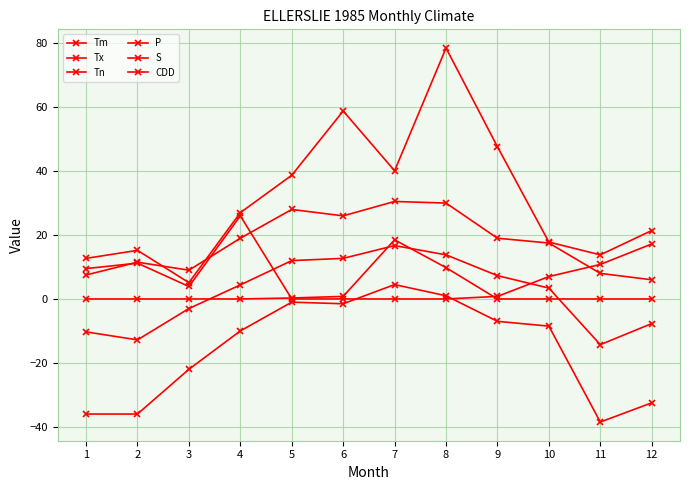

Reading left to right, list all the values displayed in this chart.

Tm: -10.3	-12.8	-3.0	4.4	12.0	12.7	16.7	13.8	7.3	3.4	-14.3	-7.7
Tx: 7.5	11.5	9.0	19.0	28.0	26.0	30.5	30.0	19.0	17.5	8.0	6.0
Tn: -36.0	-36.0	-22.0	-10.0	-1.0	-1.5	4.5	1.0	-7.0	-8.5	-38.5	-32.5
P: 12.7	15.2	5.1	27.0	38.7	58.8	40.1	78.5	47.6	17.8	13.8	21.4
S: 9.5	11.2	3.9	26.0	0.0	0.0	0.0	0.0	0.8	7.0	10.8	17.2
CDD: 0.0	0.0	0.0	0.0	0.3	0.8	18.5	9.8	0.0	0.0	0.0	0.0